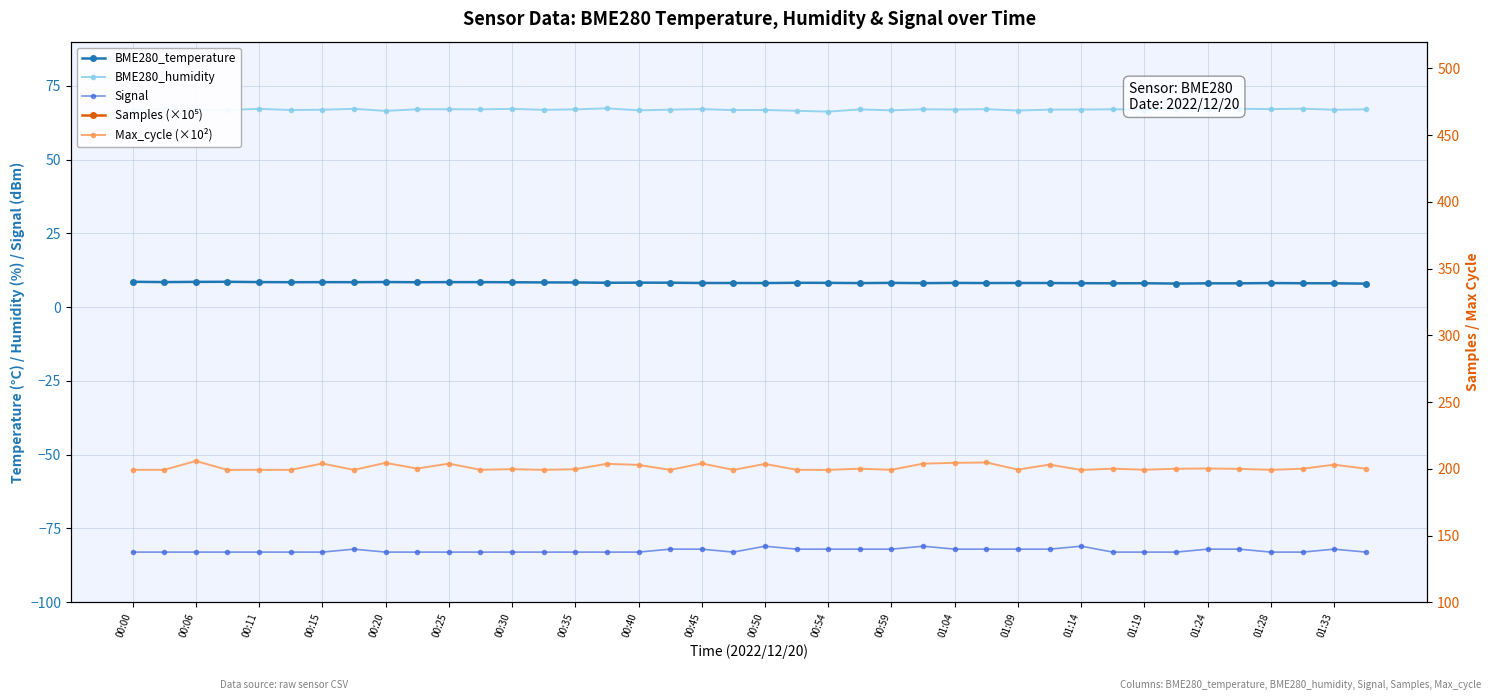

True or false: BME280_humidity has a value of 67.0 at 00:35.

True